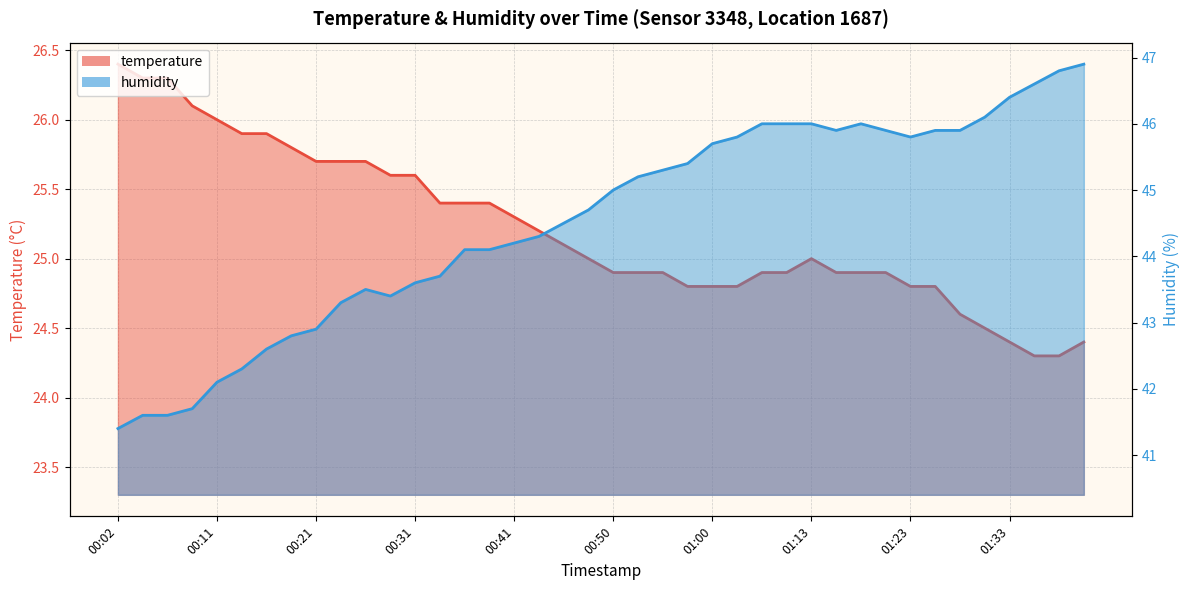

At which label does temperature reach its minimum?

01:36